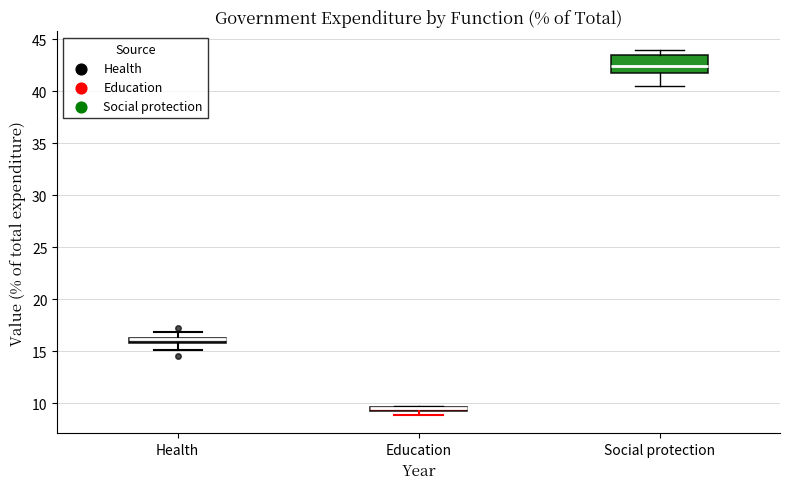

Comparing the boxes themselves (not the whiskers), which one is the tallest?

Social protection